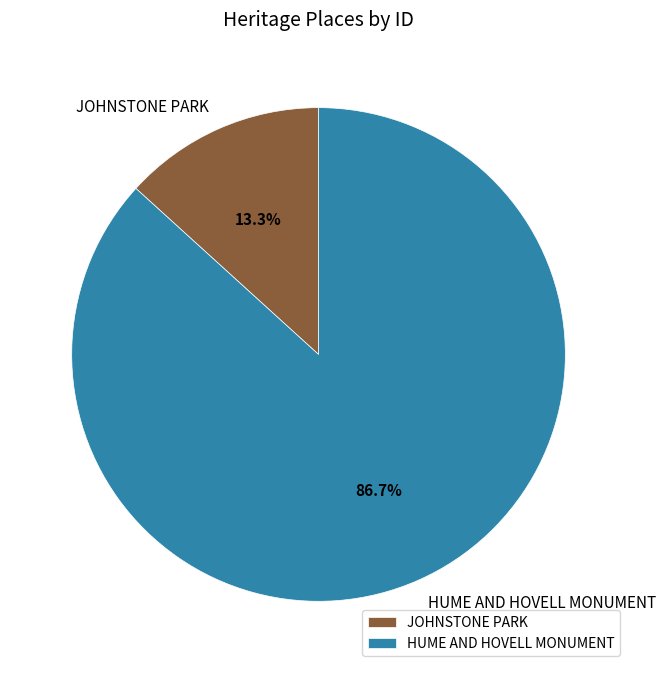

Which category has the biggest portion of the pie?

HUME AND HOVELL MONUMENT